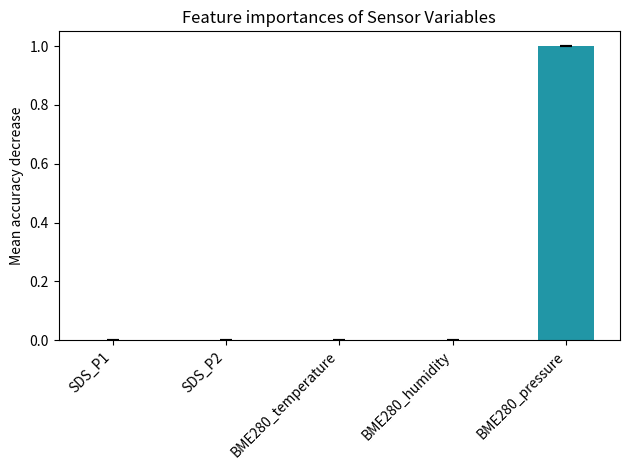

What is the sum of all values?

1.0